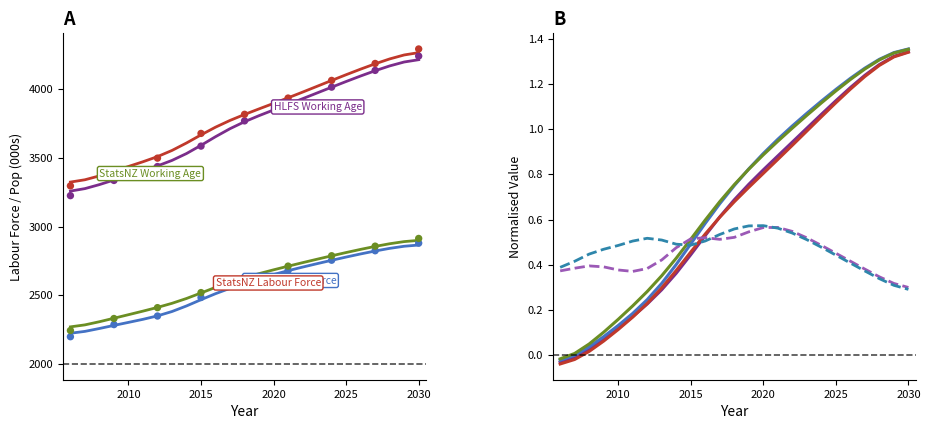

Is the value of StatsNZ Participation Rate at 21 greater than the value of HLFS Labour Force at 11?

No